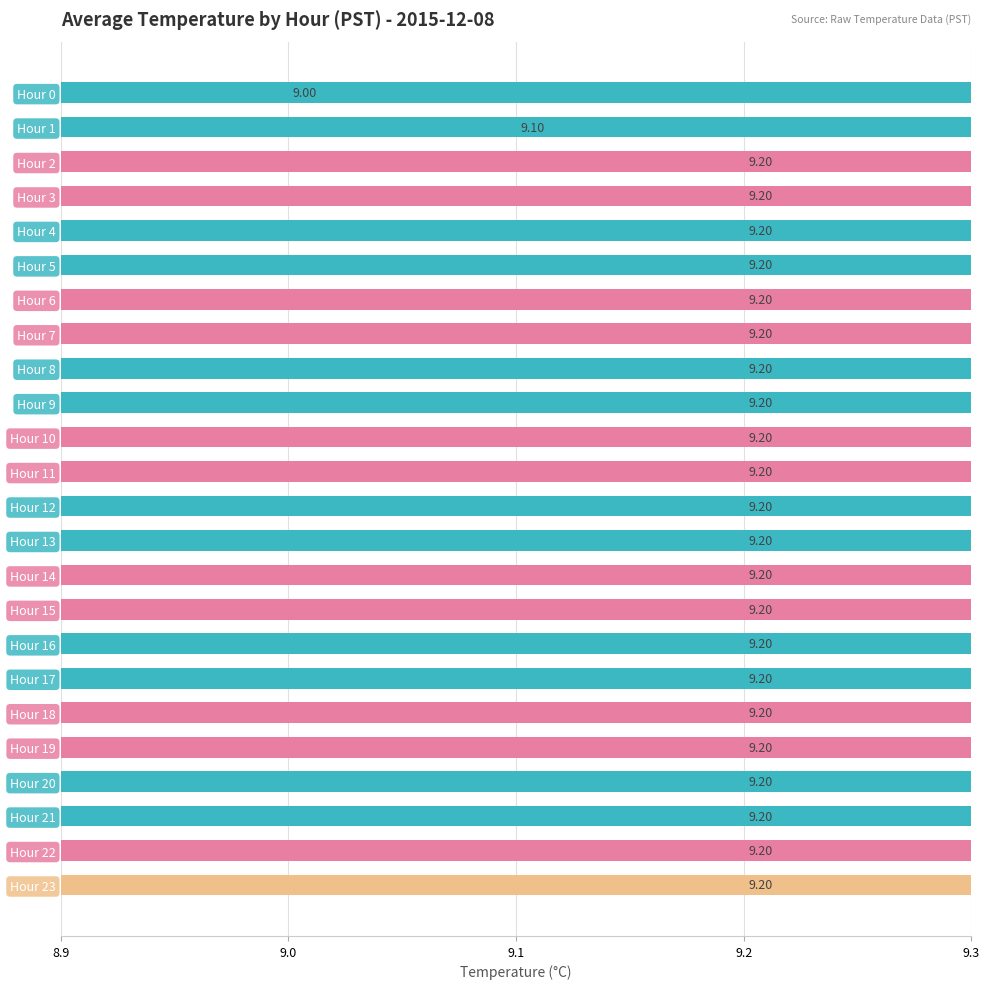

The chart shows a value of 9.2 at Hour 10. True or false?

True